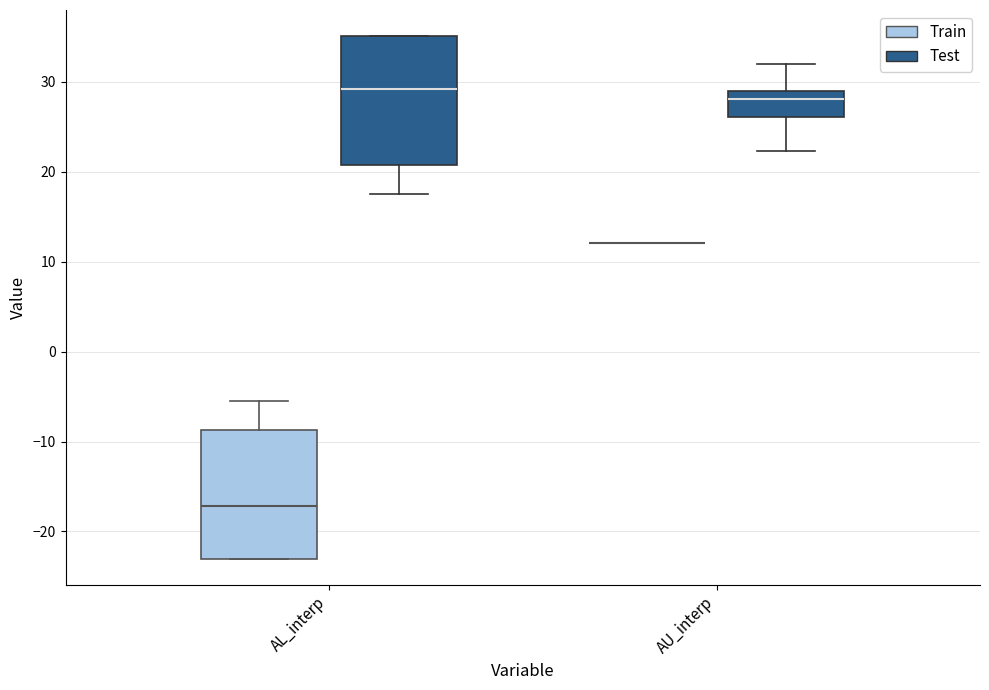

Reading left to right, transcribe this box plot: for each box, give where its median line is, the range the box spans, and where its two whiskers end, as read against the y-axis. The values are not printed on the chart, so give them approximately, as read against the axis.

AL_interp (Train): median -17, box -23 to -9, whiskers -23 to -6
AL_interp (Test): median 29, box 21 to 35, whiskers 18 to 35
AU_interp (Train): box collapsed to a line at 12, whiskers 12 to 12
AU_interp (Test): median 28, box 26 to 29, whiskers 22 to 32